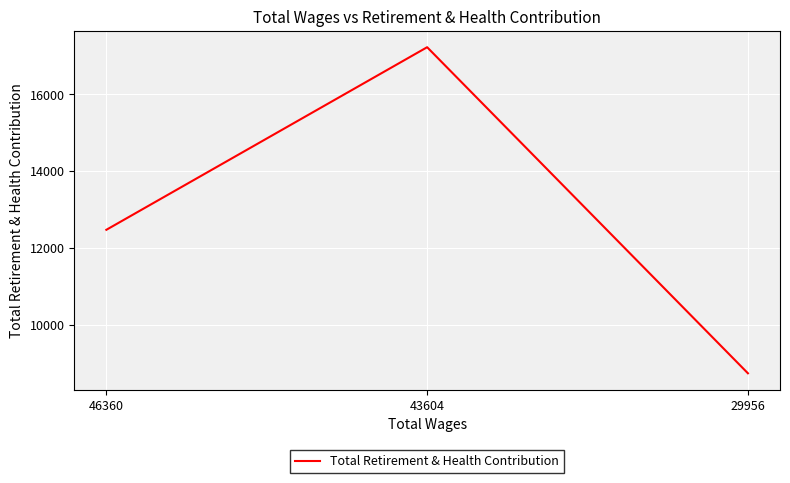

The value at 46360 is 19220. True or false?

False